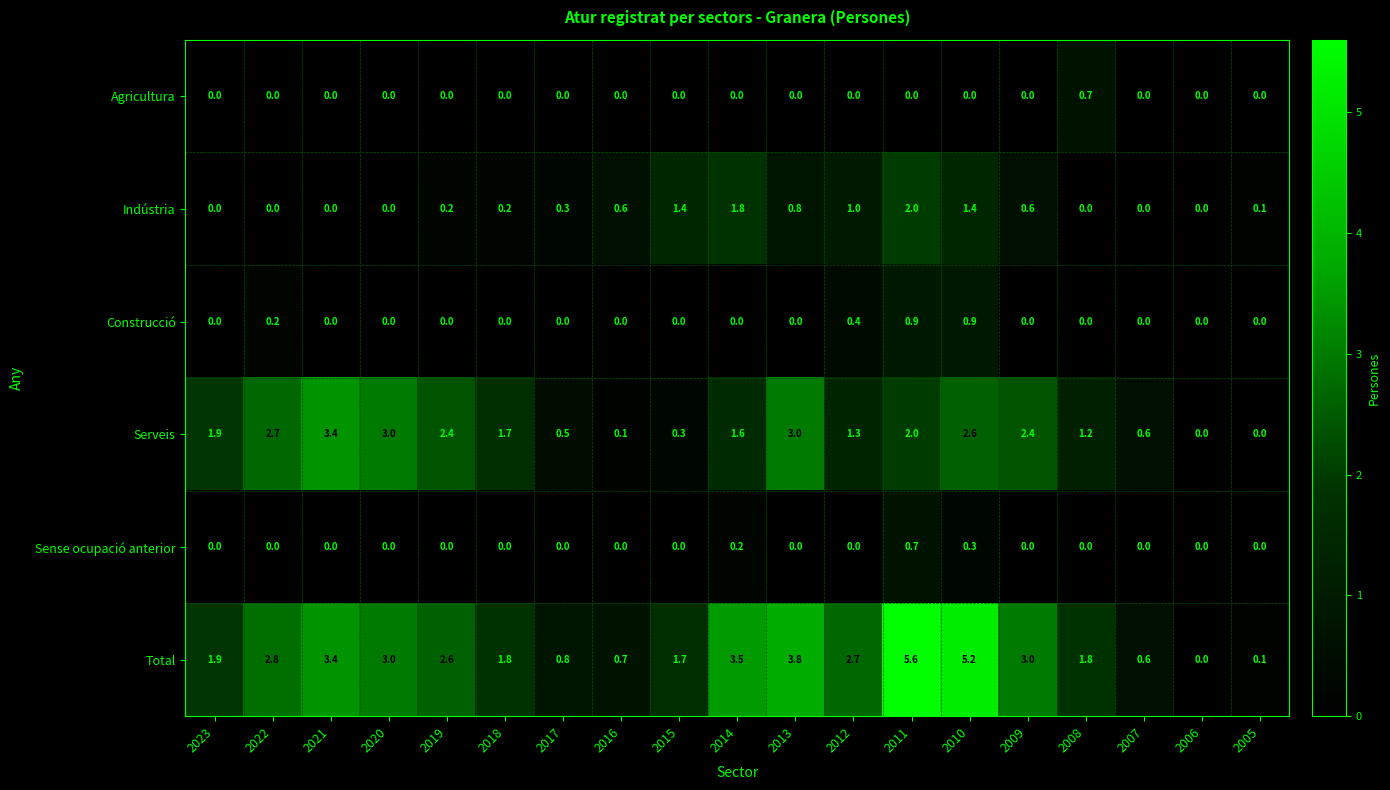

How many distinct data groups are displayed?

6